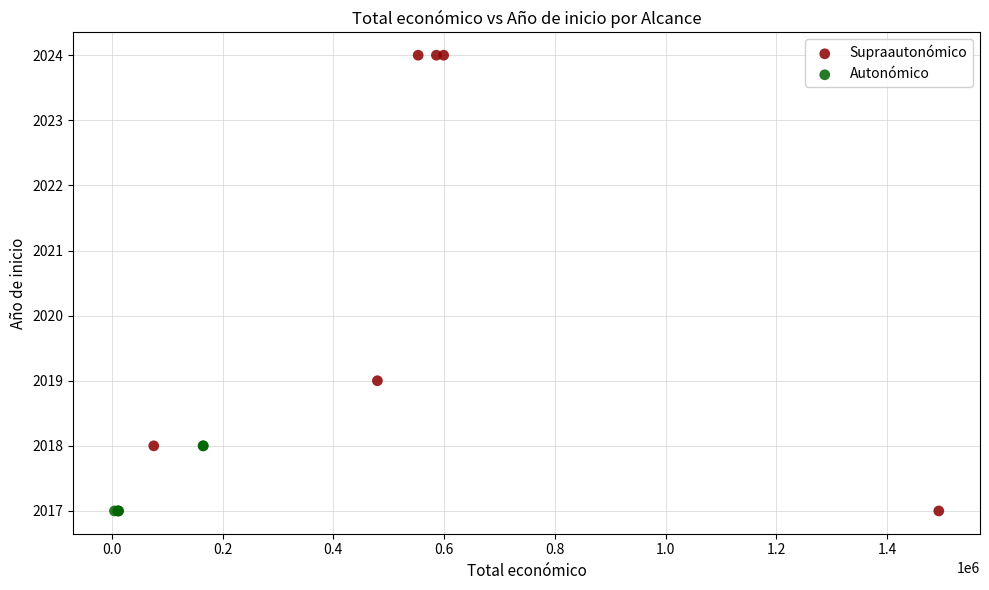

What are all the series names shown in the legend?

Supraautonómico, Autonómico